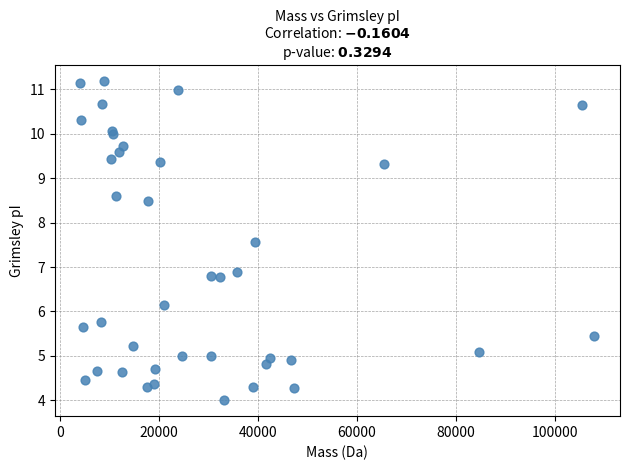

What Y value in the scatter plot is closest to 7?

6.9